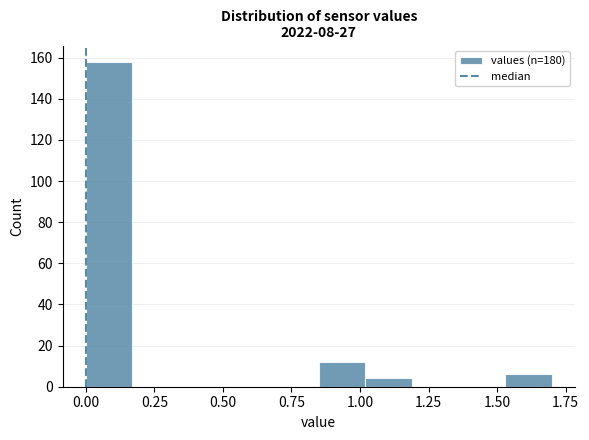

Read against the x-axis, roughly where is the centre of the tallest bar?

0.10